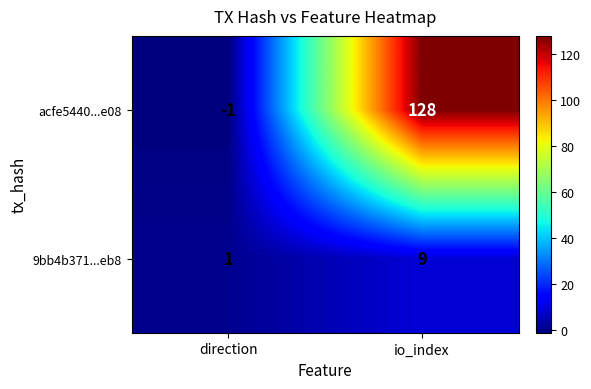

What is the spread (max minus min) of values at io_index?

119